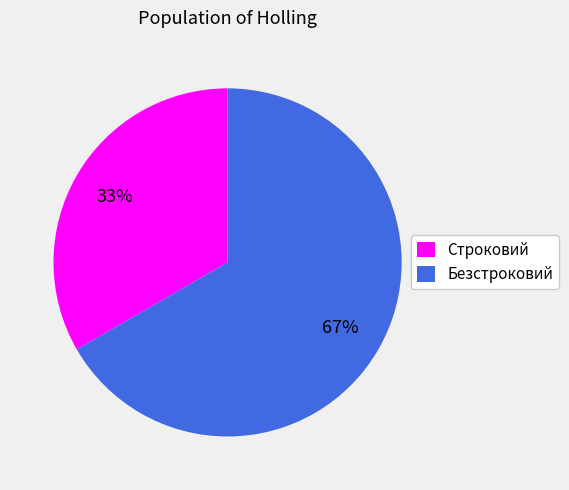

Which has a higher value, Строковий or Безстроковий?

Безстроковий